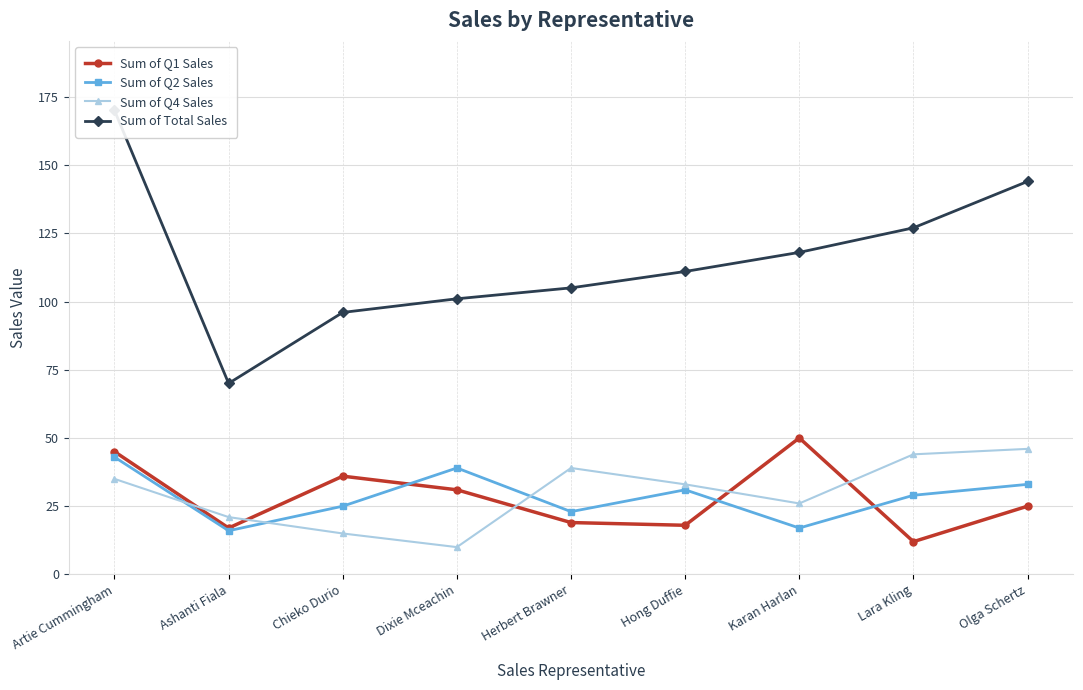

What is the sum of the Sum of Q1 Sales values at Hong Duffie and Lara Kling?

30